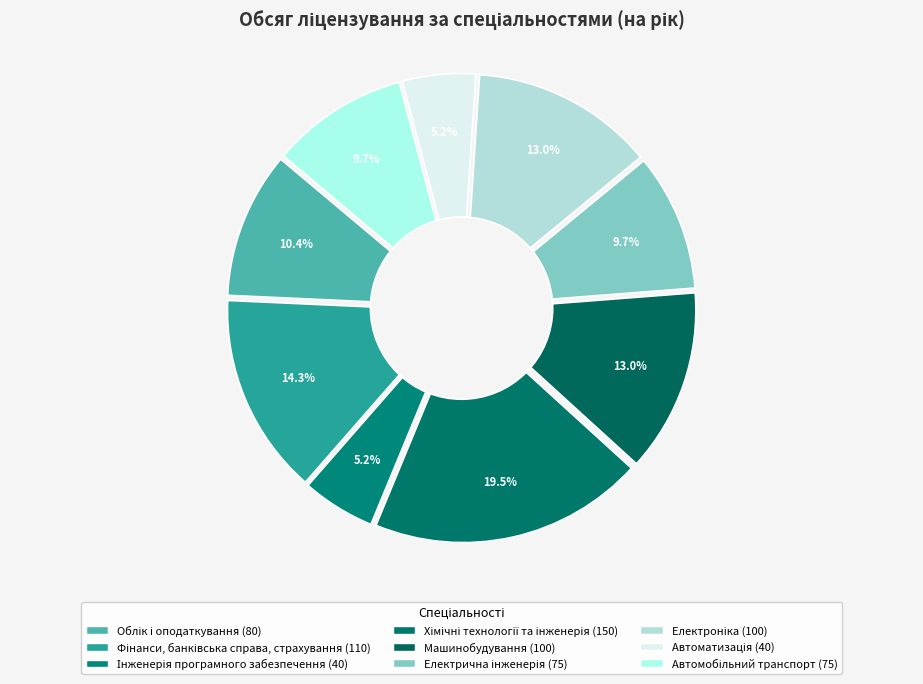

To the nearest percent, what is the combined percentage of Облік і оподаткування and Машинобудування?

23%